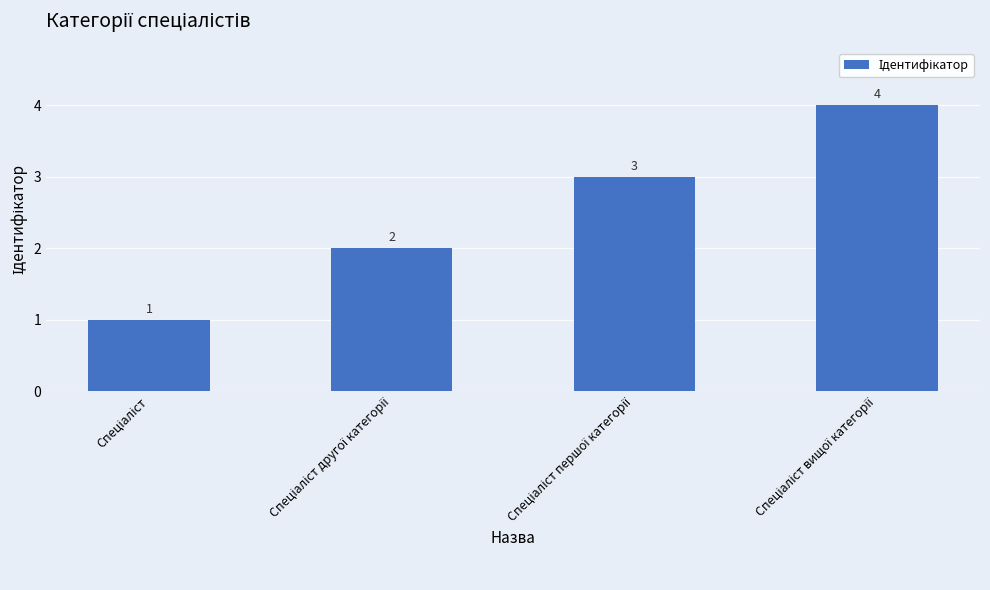

What is the maximum value shown in the chart?

4